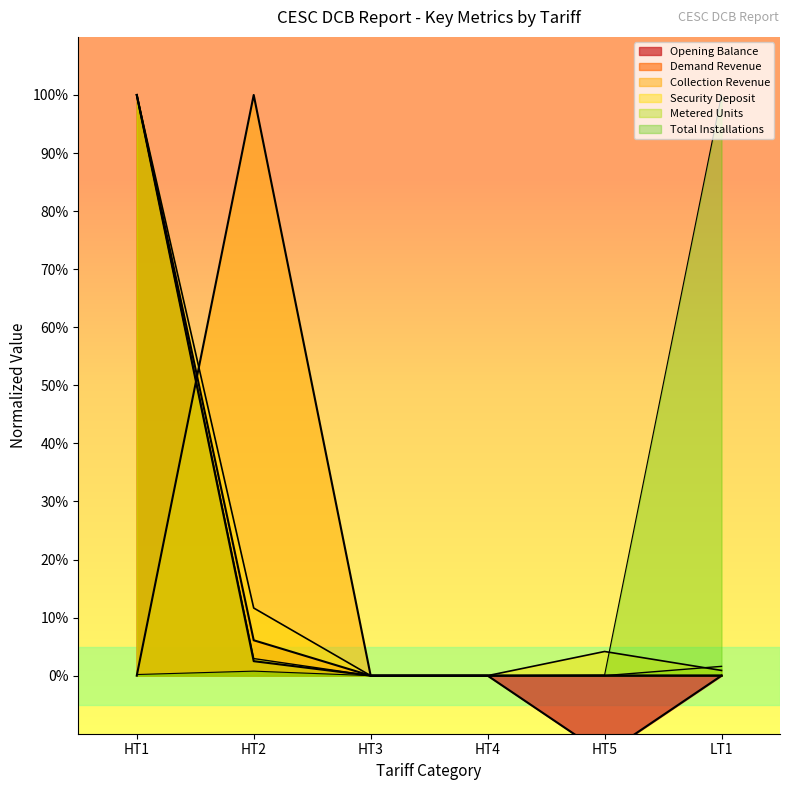

At which label does Demand Revenue reach its minimum?

HT3